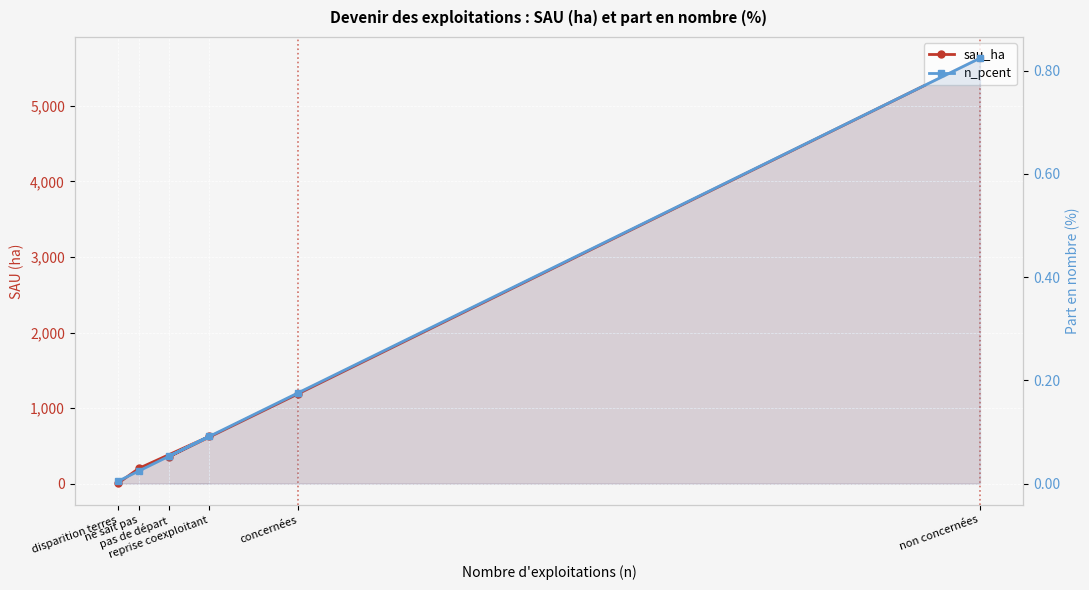

What is the sum of the sau_ha values at concernées and non concernées?

6821.4